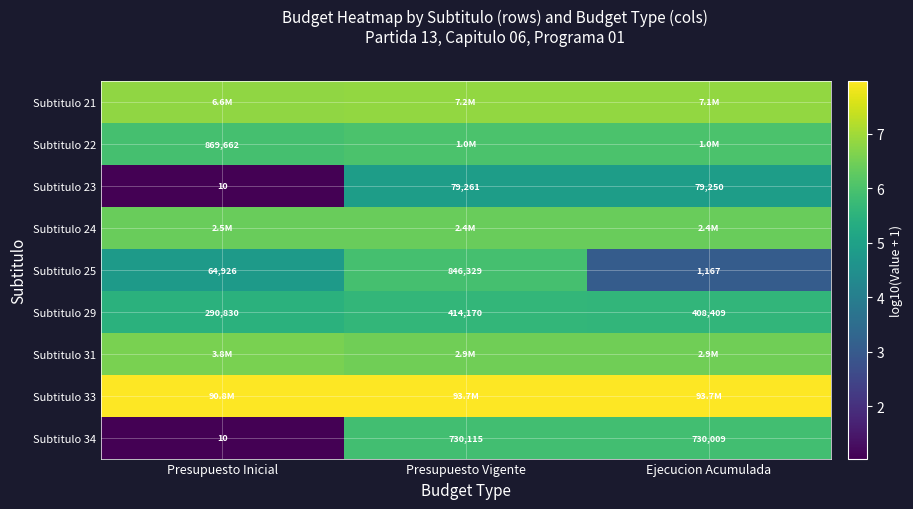

List the labels in order of Subtitulo 23 value, largest first.

Presupuesto Vigente, Ejecucion Acumulada, Presupuesto Inicial